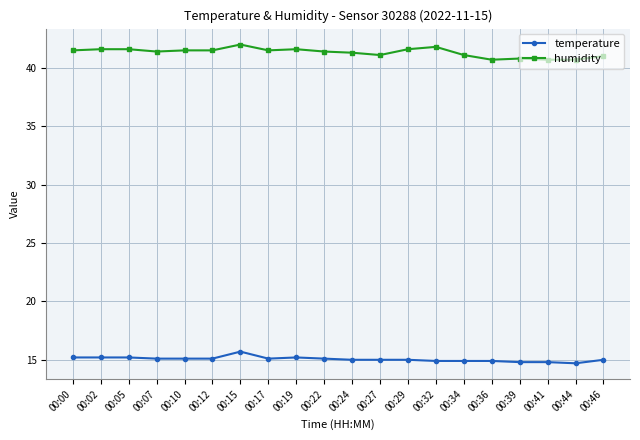

What is the smallest value displayed?

14.7